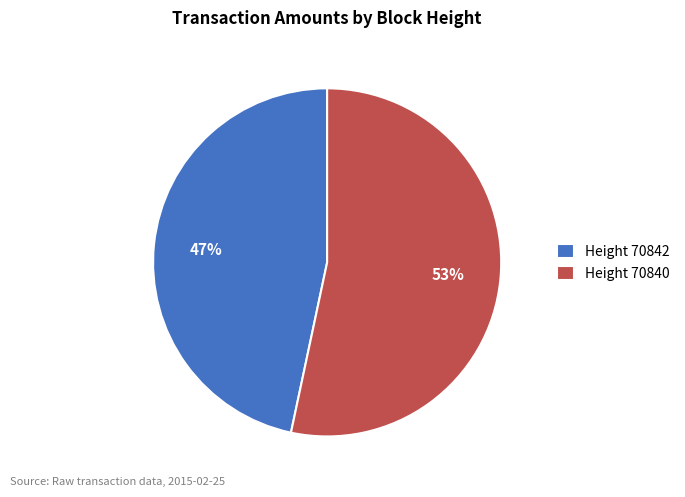

Combined, do Height 70842 and Height 70840 account for over 50%?

Yes